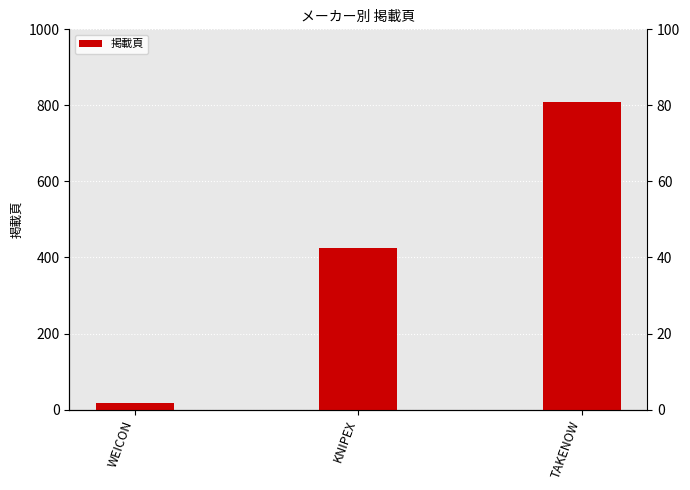

At which category does the chart reach its minimum across all series?

WEICON